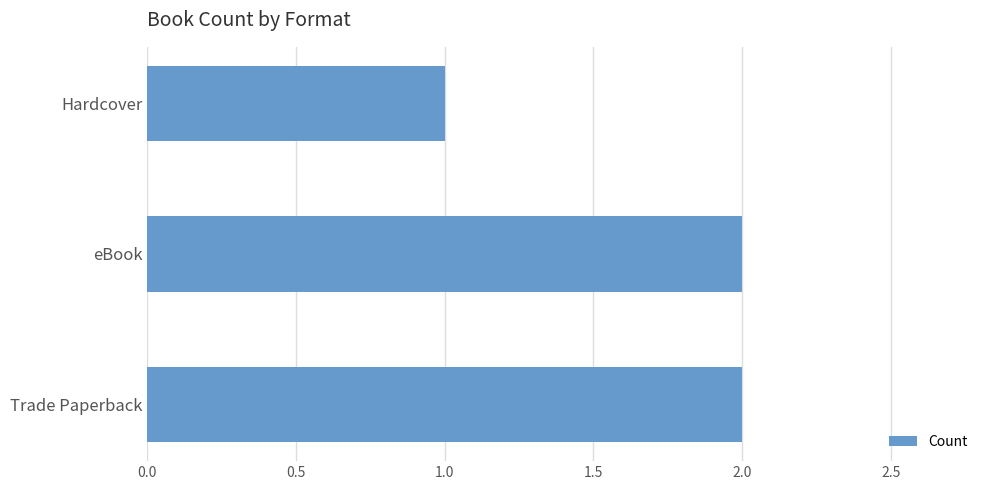

True or false: the data shows 3 at Trade Paperback.

False